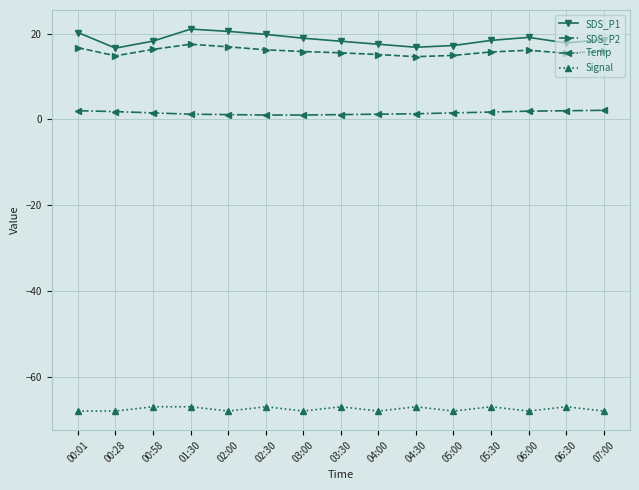

True or false: Temp and Signal intersect in this chart.

False